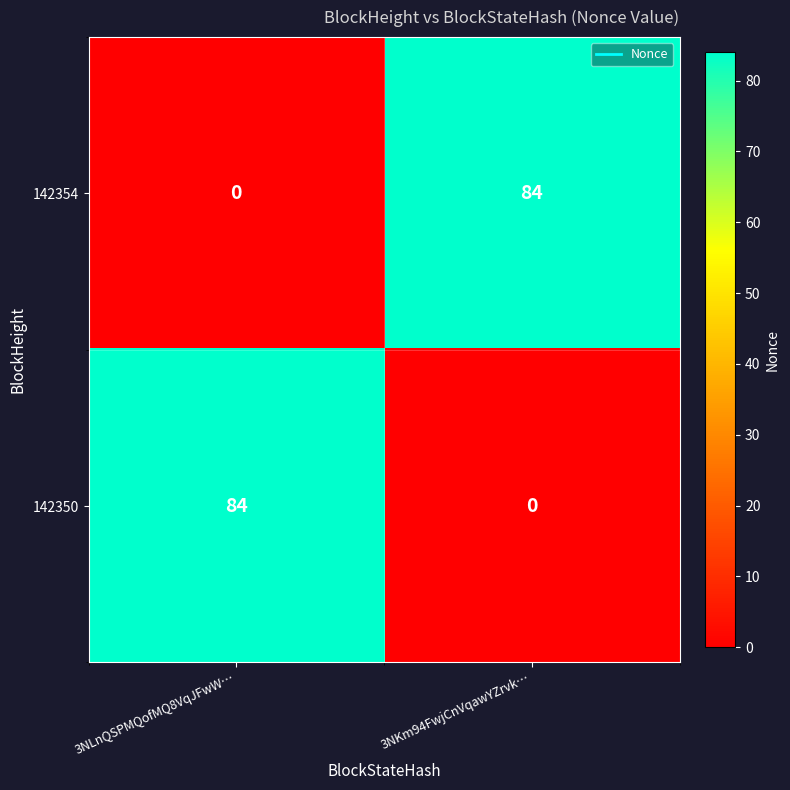

List the labels in order of 142350 value, smallest first.

3NKm94FwjCnVqawYZrvk…, 3NLnQSPMQofMQ8VqJFwW…